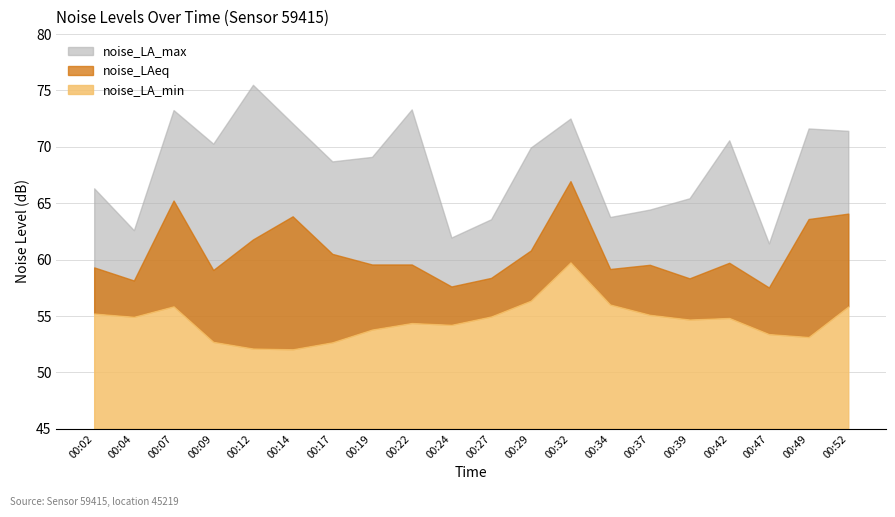

True or false: noise_LA_min has more than 2 points higher than both neighbors.

True